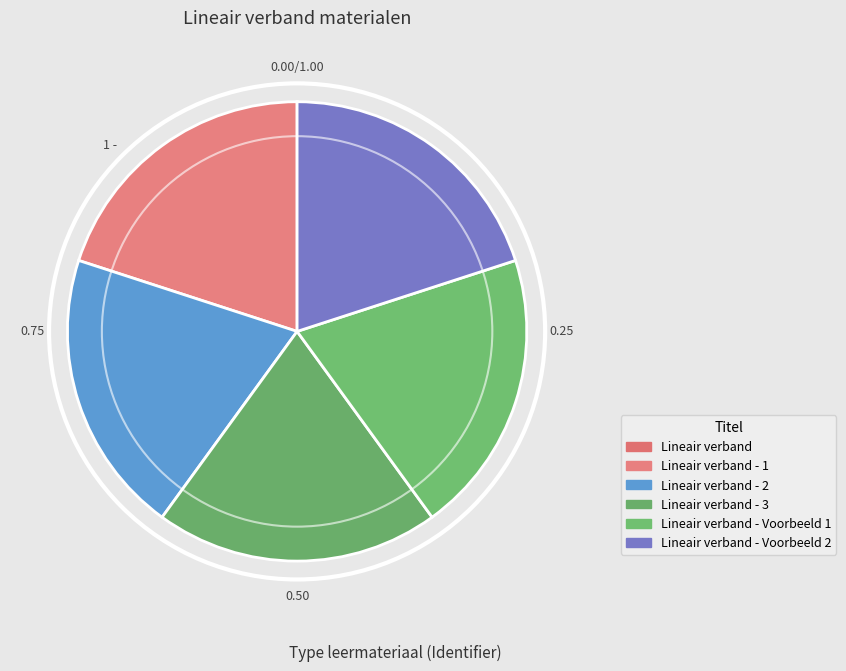

Is it true that Lineair verband - Voorbeeld 1 is 20% of the pie?

True